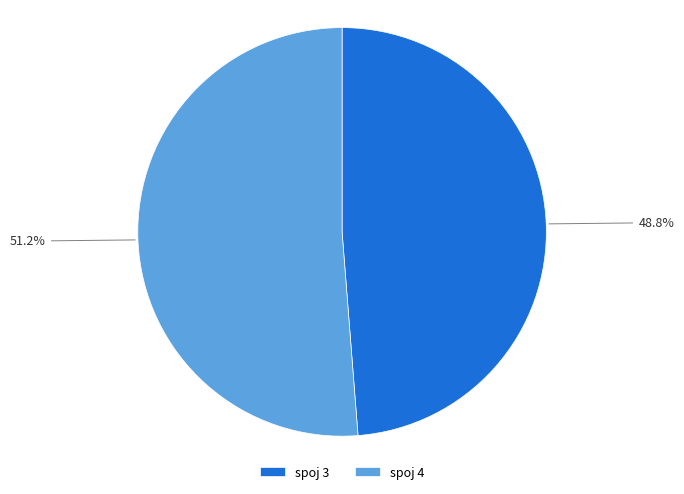

How much of the chart is everything except spoj 4?

48.8%